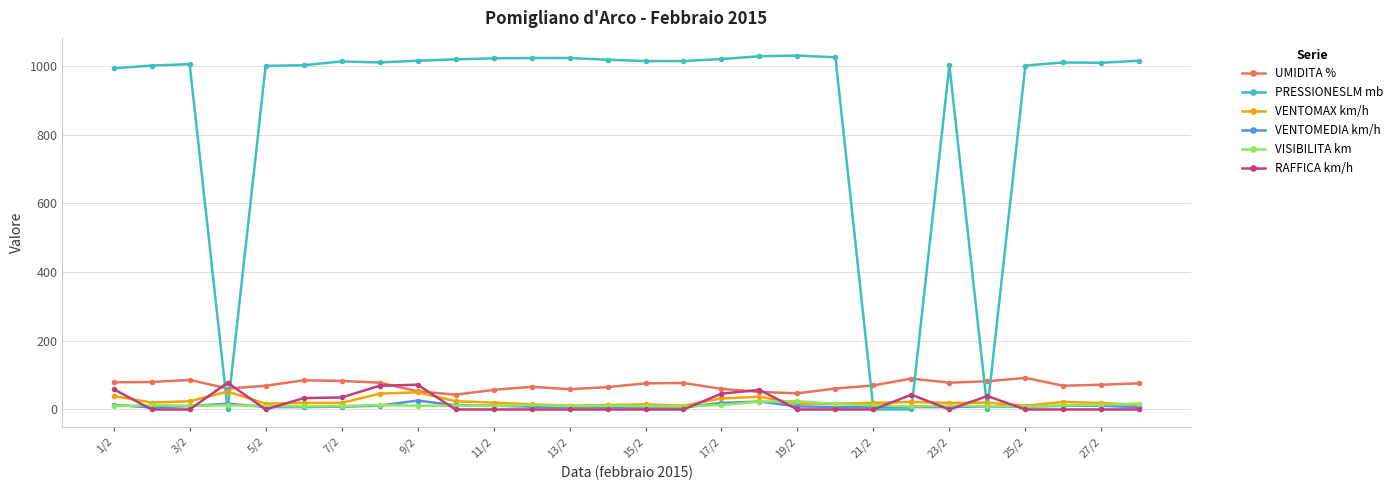

What is the sum of all VENTOMAX km/h values?

643